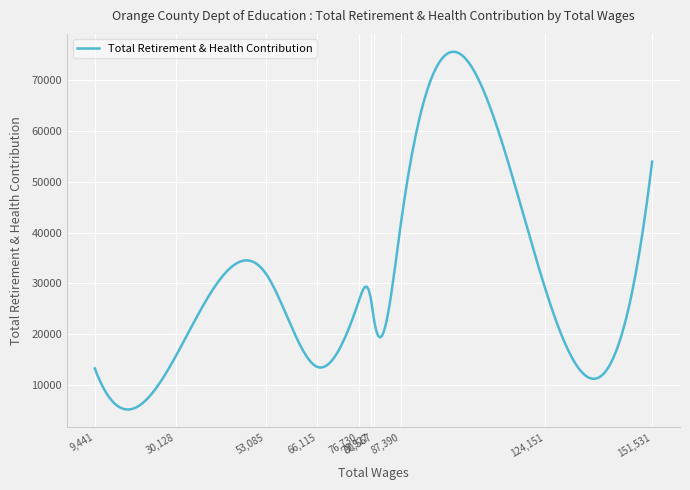

What is the difference between the maximum and minimum values?

70507.6